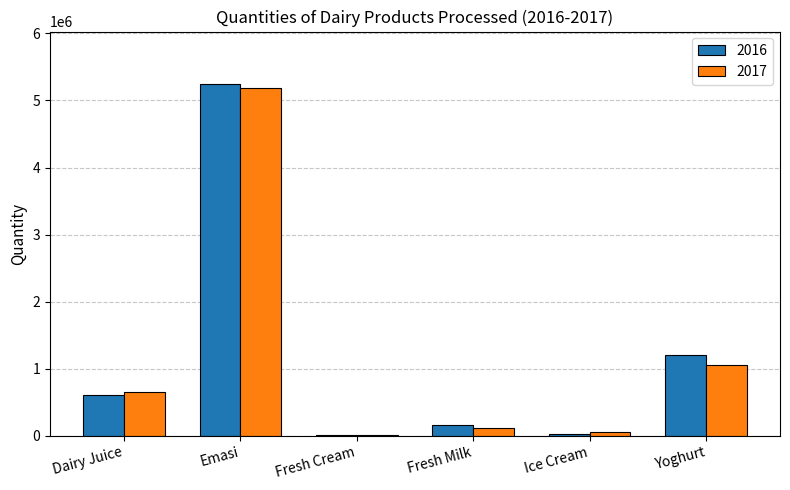

Which label corresponds to the largest value in the chart?

Emasi